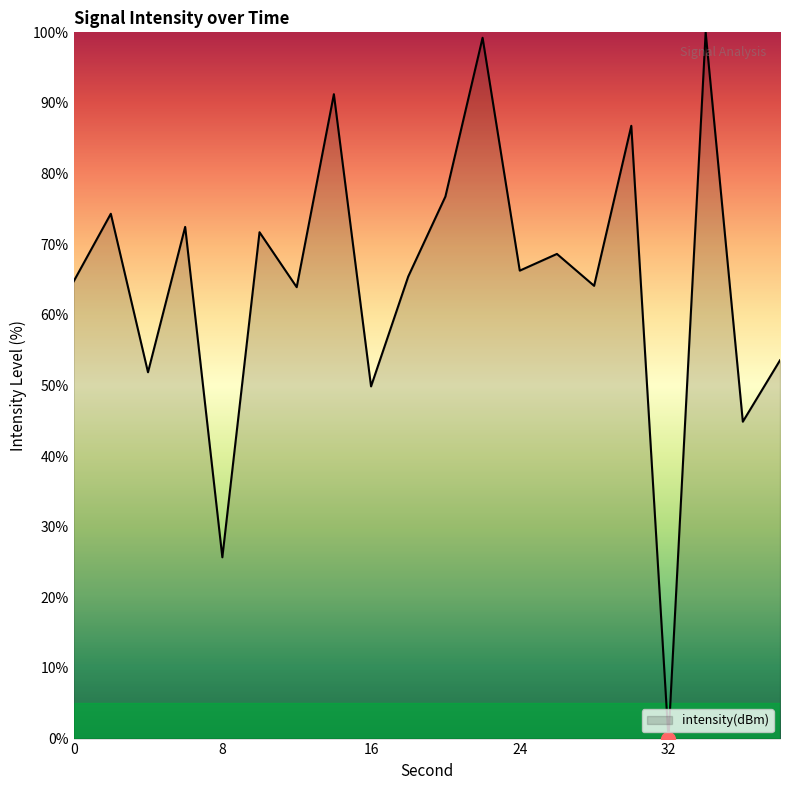

What is the difference between the maximum and minimum values?

100.0